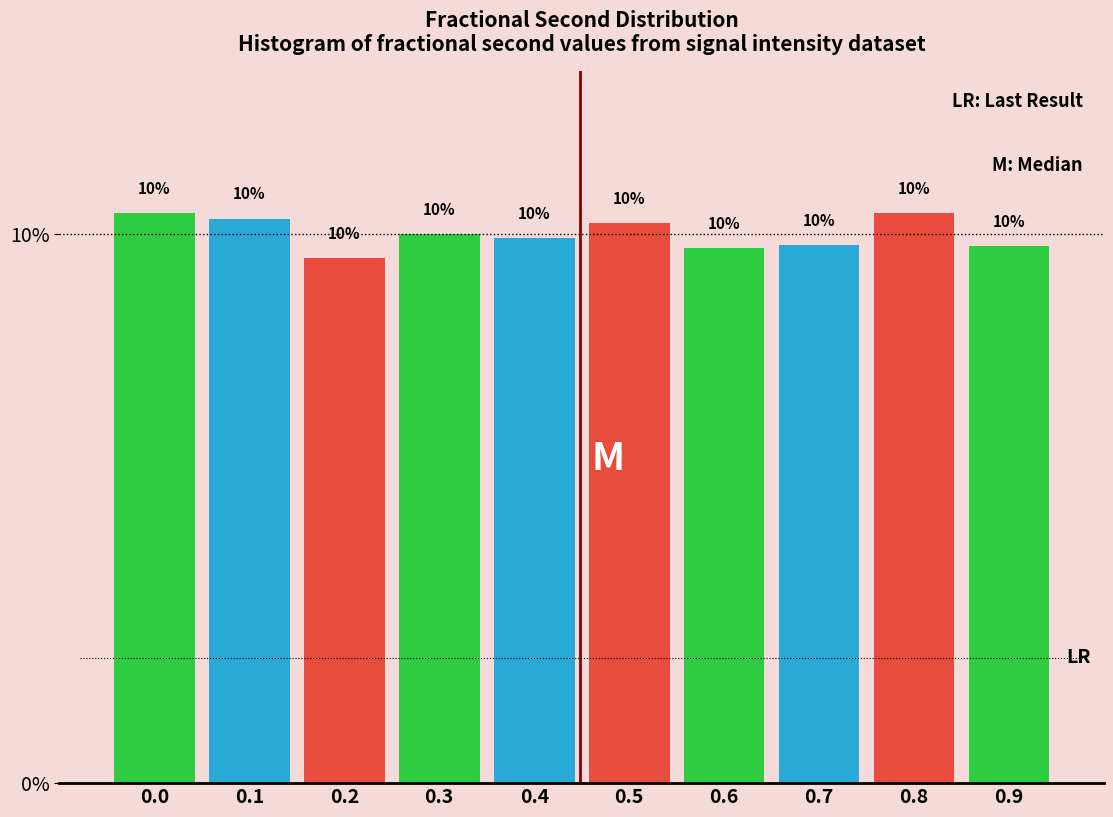

What is the value of the 10th bar from the left?

9.8